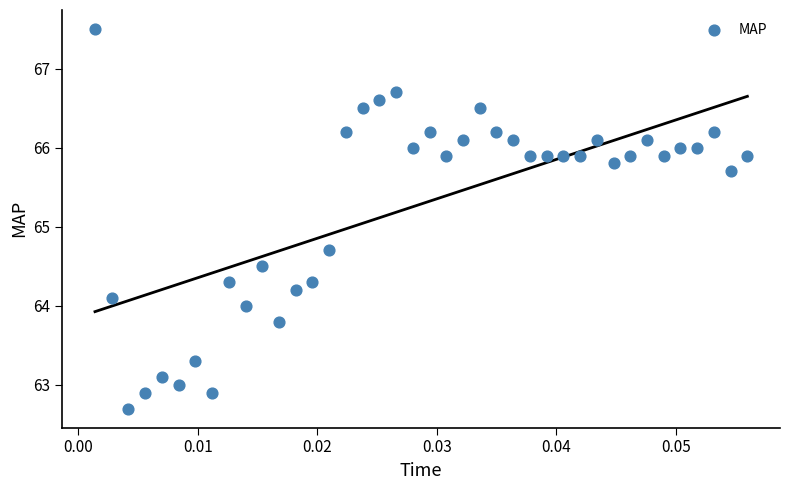

What Y value in the scatter plot is closest to 65?

64.7